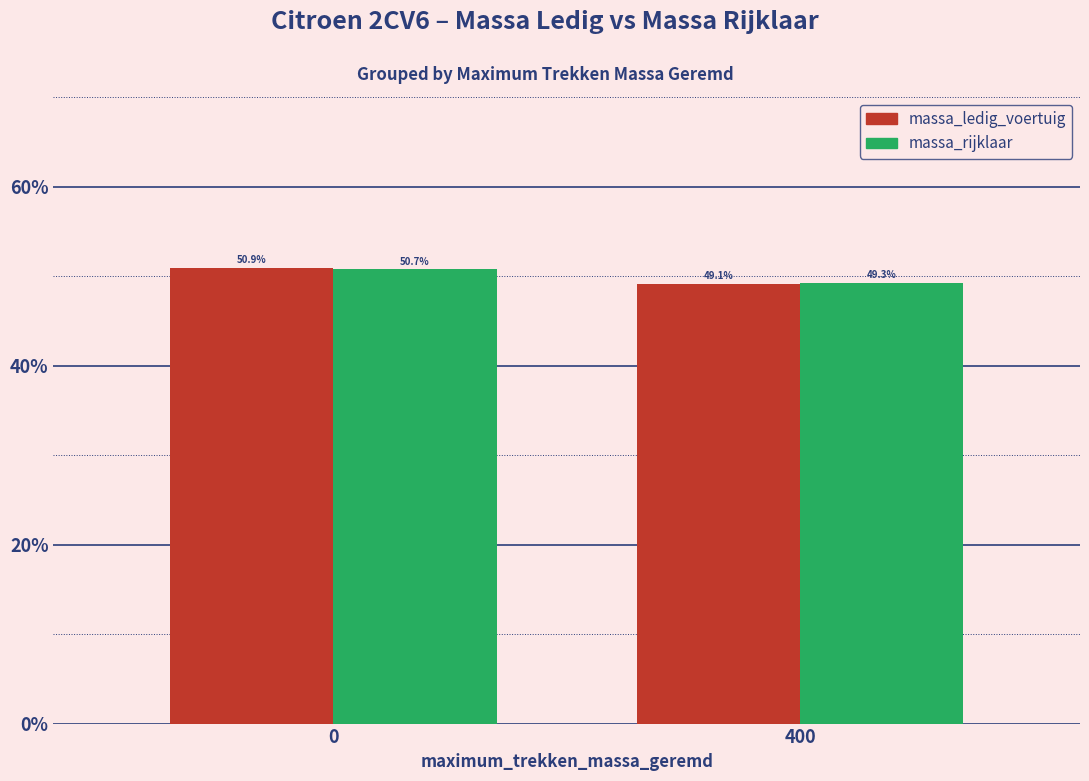

The massa_ledig_voertuig series shows 80.9 at 0. True or false?

False